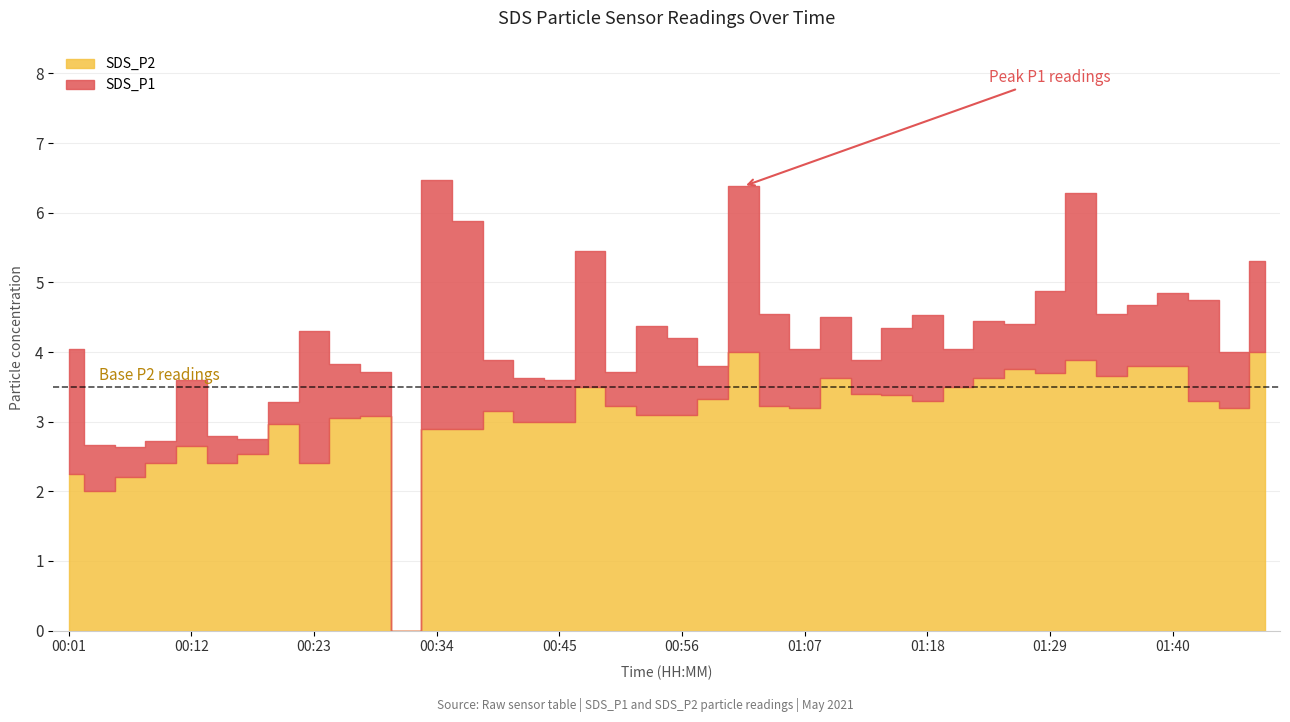

Rank the series by their average value, from lowest to highest.

SDS_P2, SDS_P1